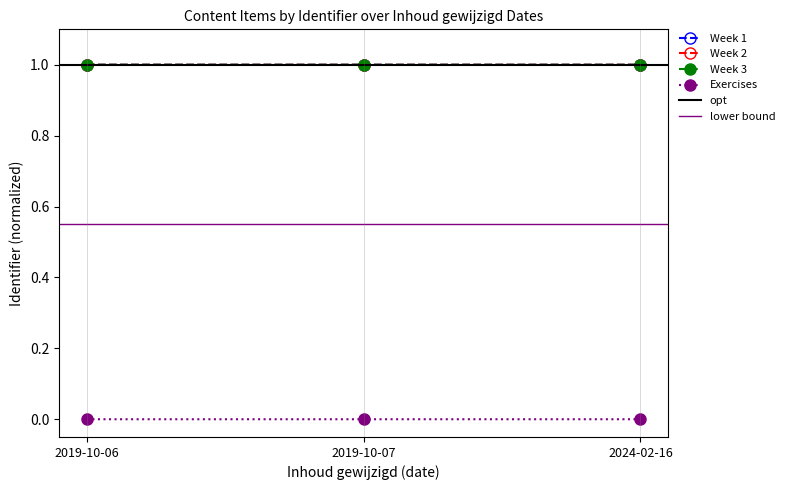

What is the lowest value of the Week 3 series?

1.0